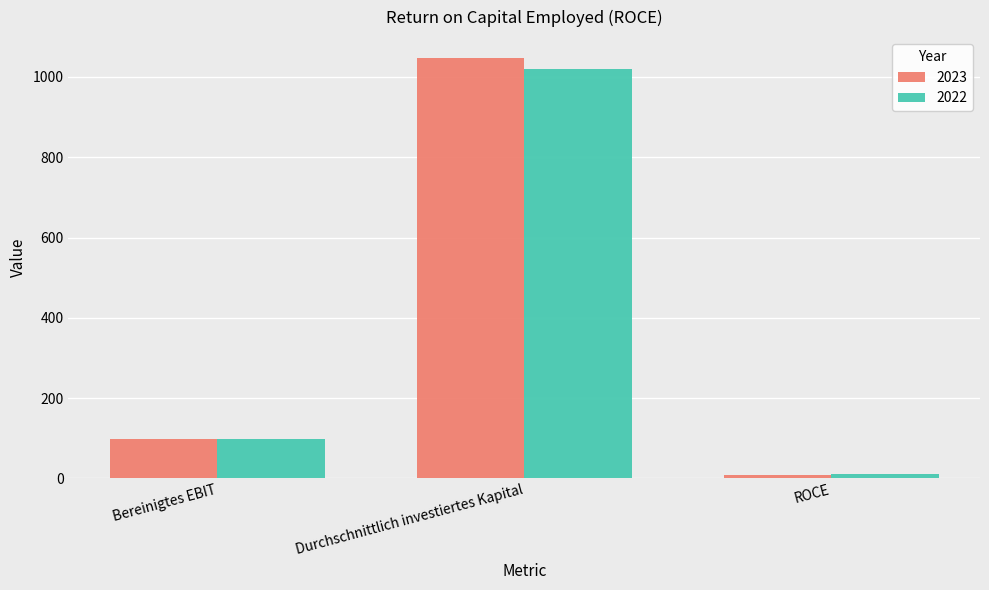

What is the label of the 2nd bar from the left?

Durchschnittlich investiertes Kapital